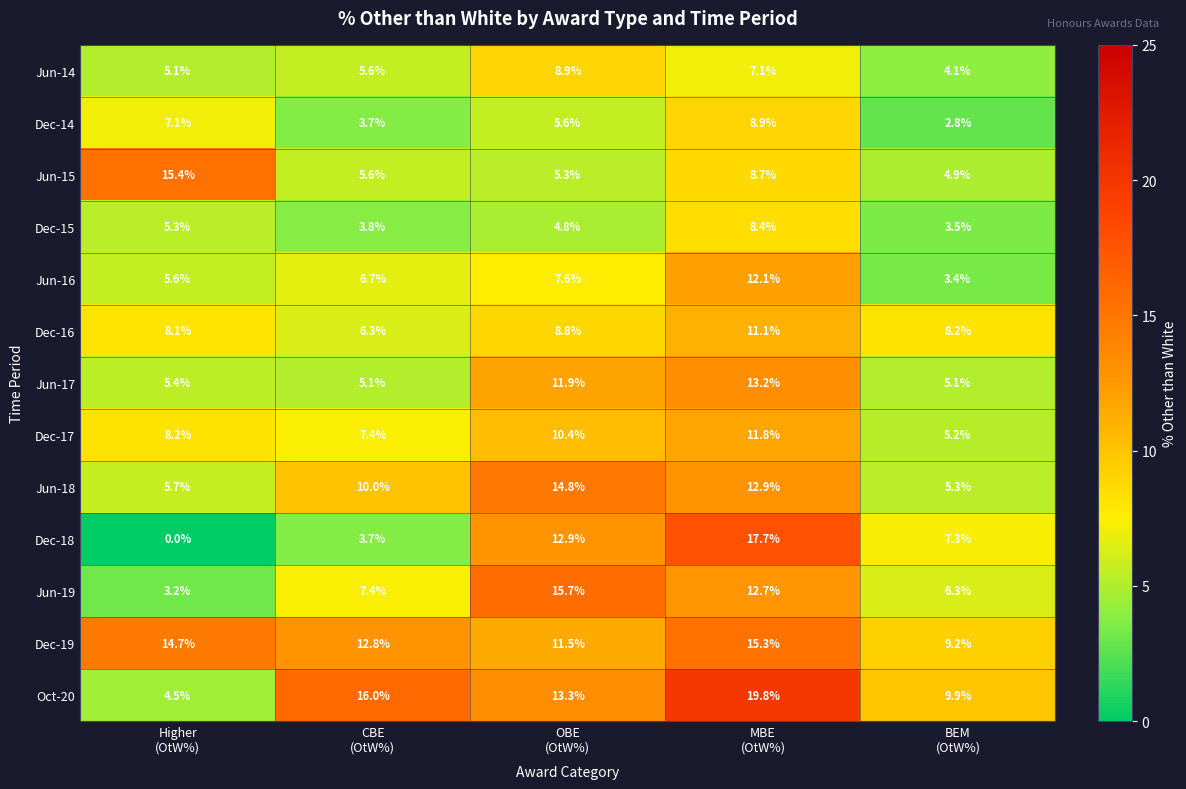

What is the average value of the Dec-16 series?

8.5